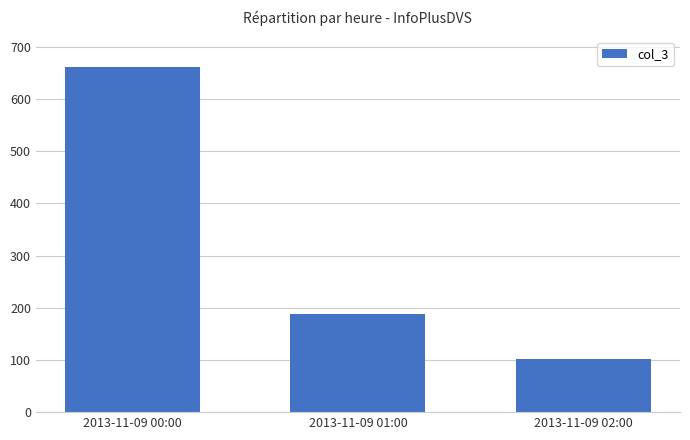

What position from the left is 2013-11-09 00:00?

1